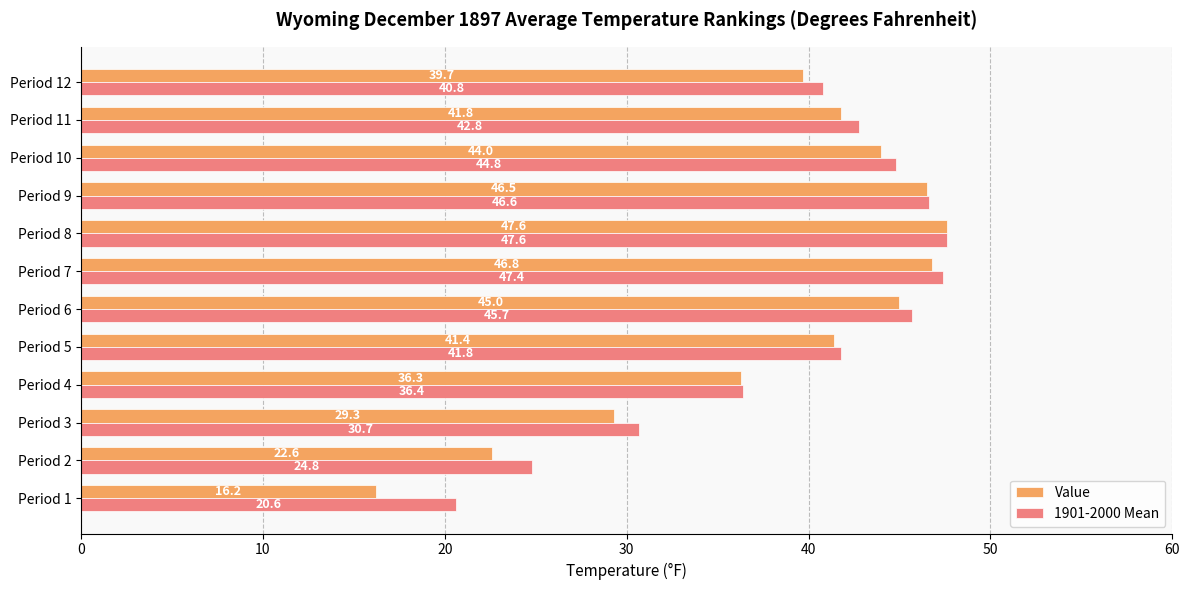

At which category is the sum across all series the highest?

Period 8